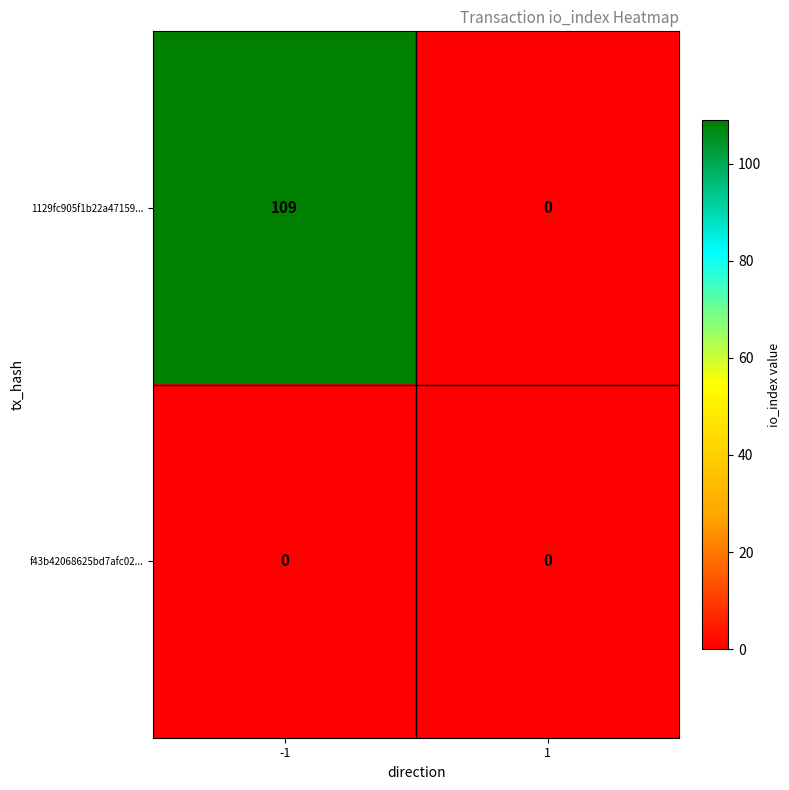

What is the difference between the maximum and minimum values in the 1129fc905f1b22a47159... series?

109